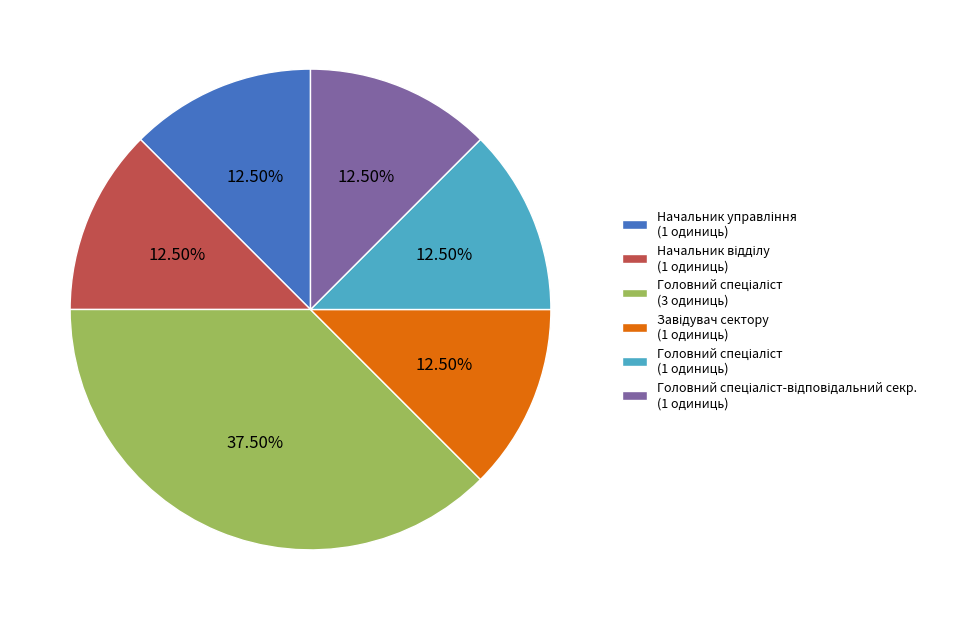

Is there any slice that represents more than half of the pie?

No